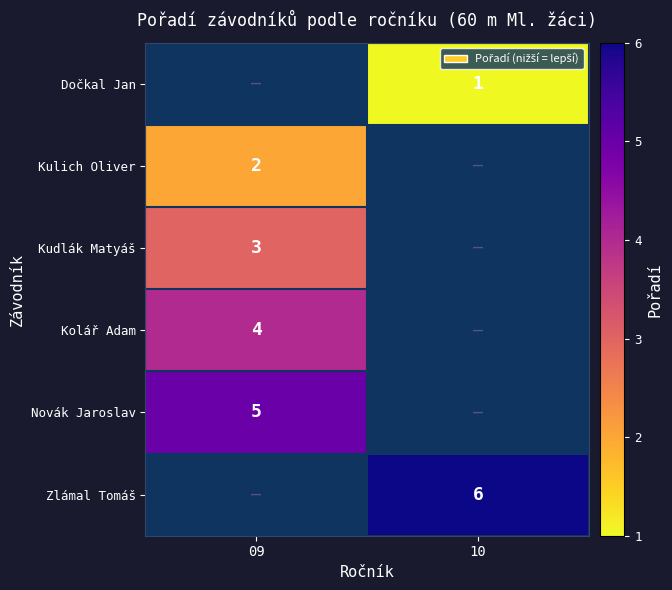

Is the value of Kulich Oliver at 09 greater than the value of Dočkal Jan at 10?

Yes